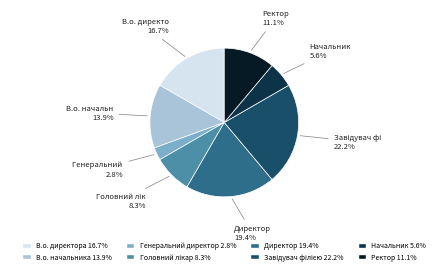

To the nearest percent, what portion does В.о. начальника represent?

14%